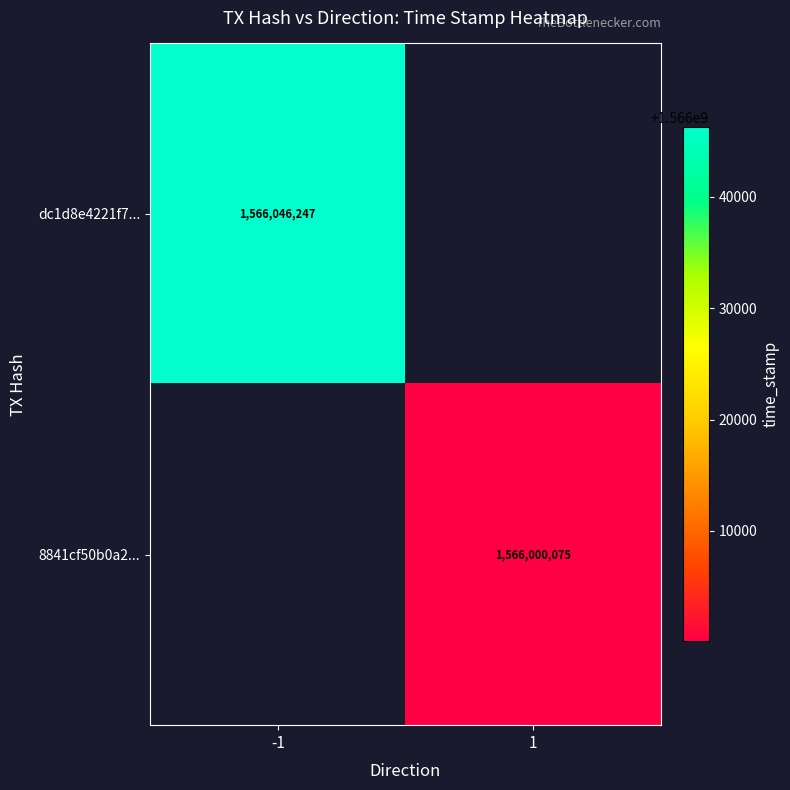

Is the value of 8841cf50b0a2... at 1 greater than the value of dc1d8e4221f7... at -1?

No